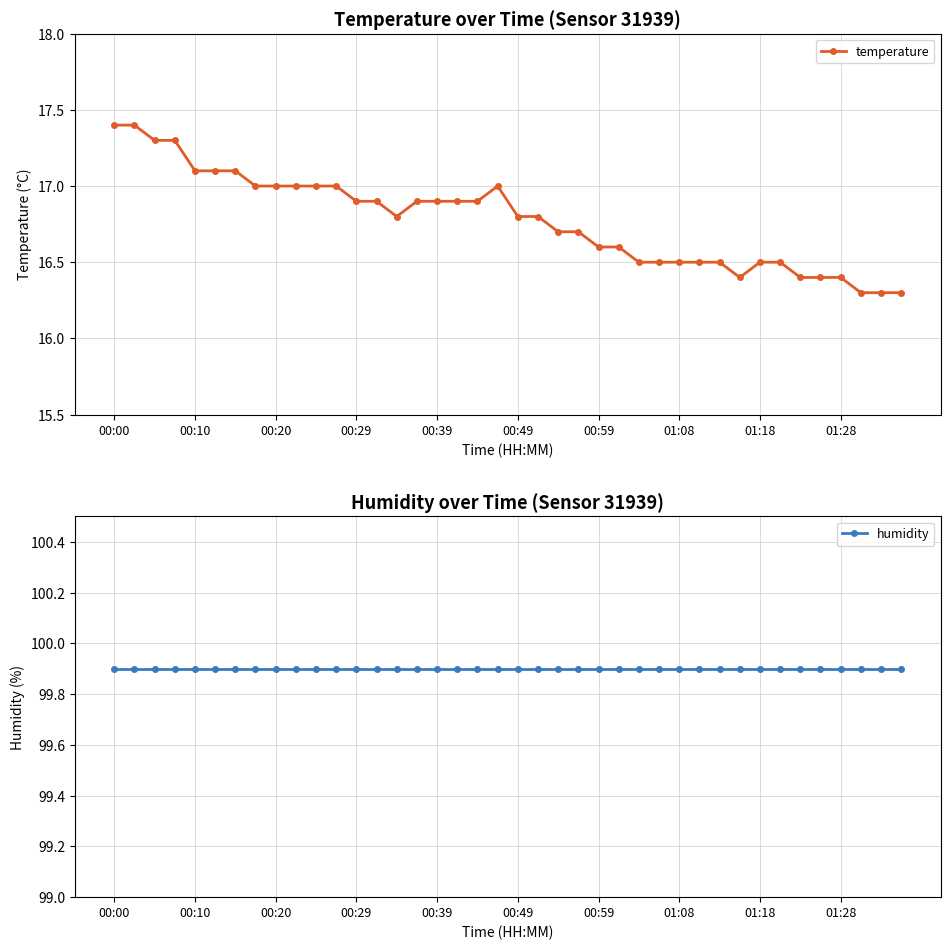

What is the difference between the maximum and second lowest values in the temperature series?

1.1